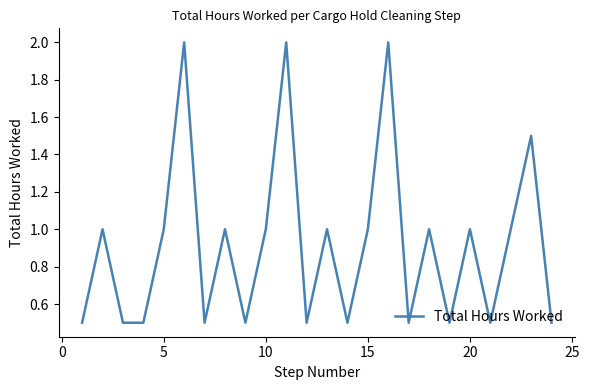

How many interior local peaks (higher than both neighbors) does the data have?

9